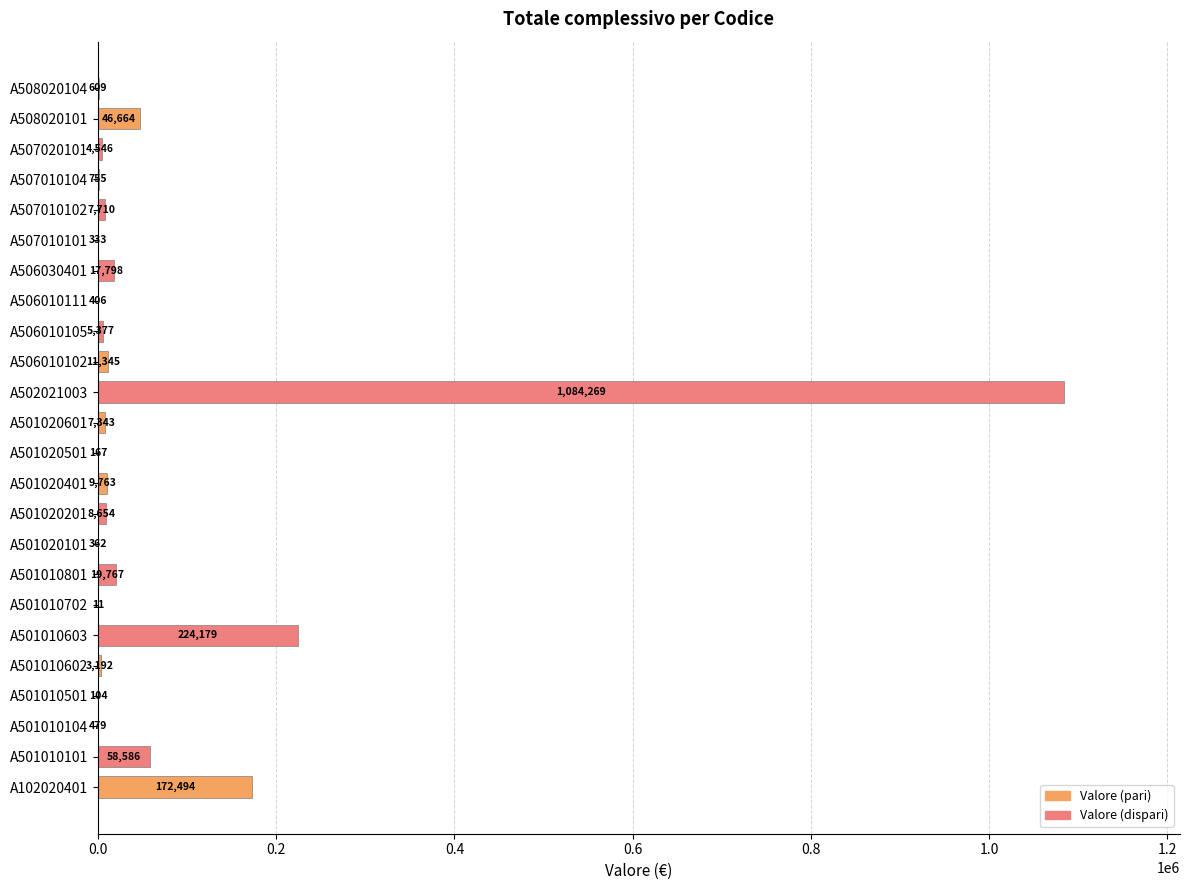

Where is the data nearest to the value 542139?

A501010603